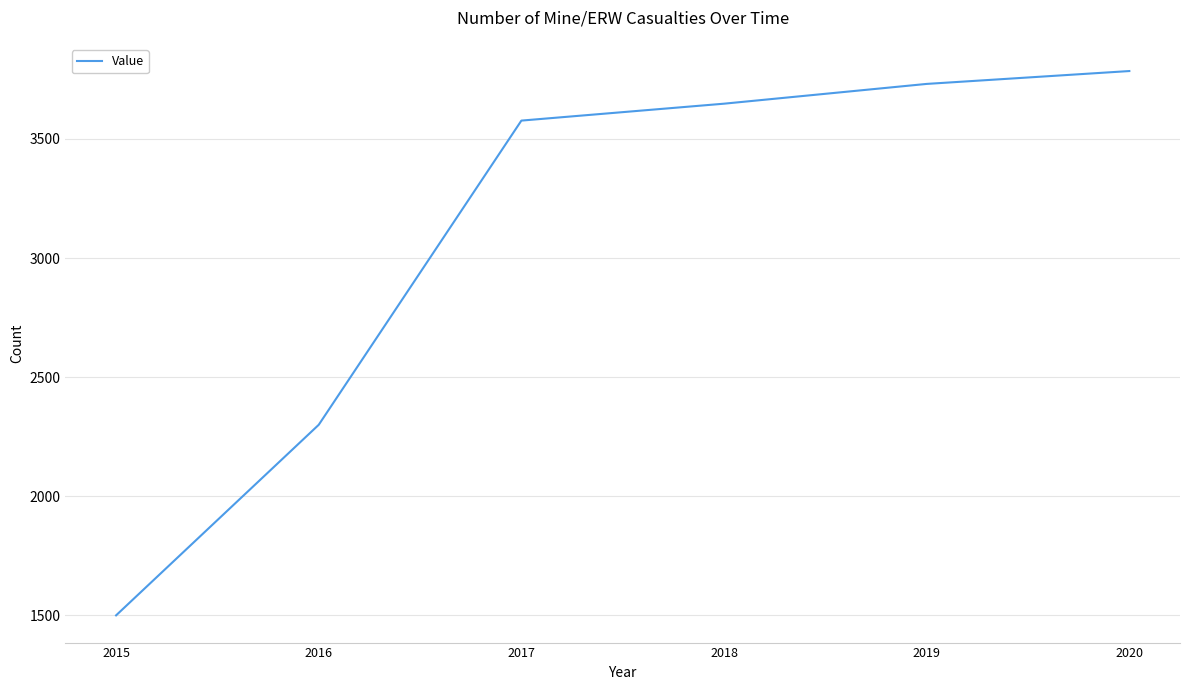

Count the number of data series in this chart.

1